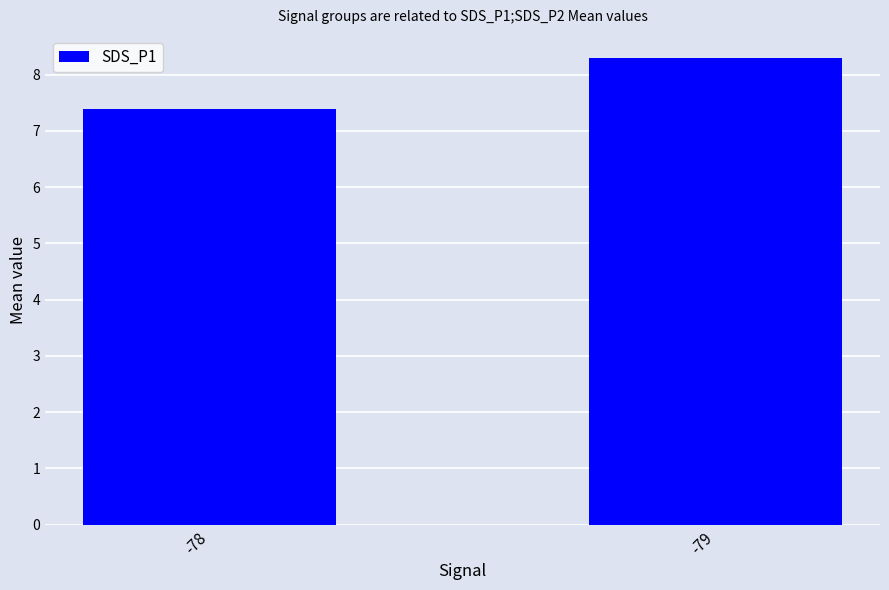

At which label does the data first exceed 8?

-79